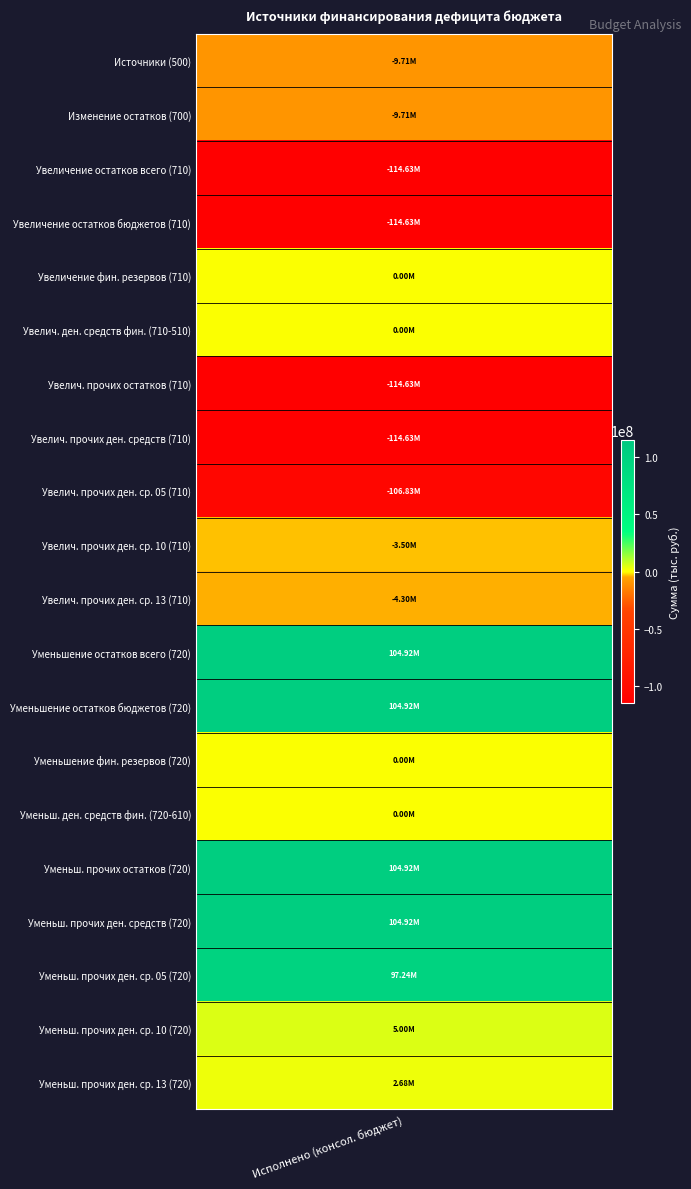

What is the greatest value displayed?

104916896.2